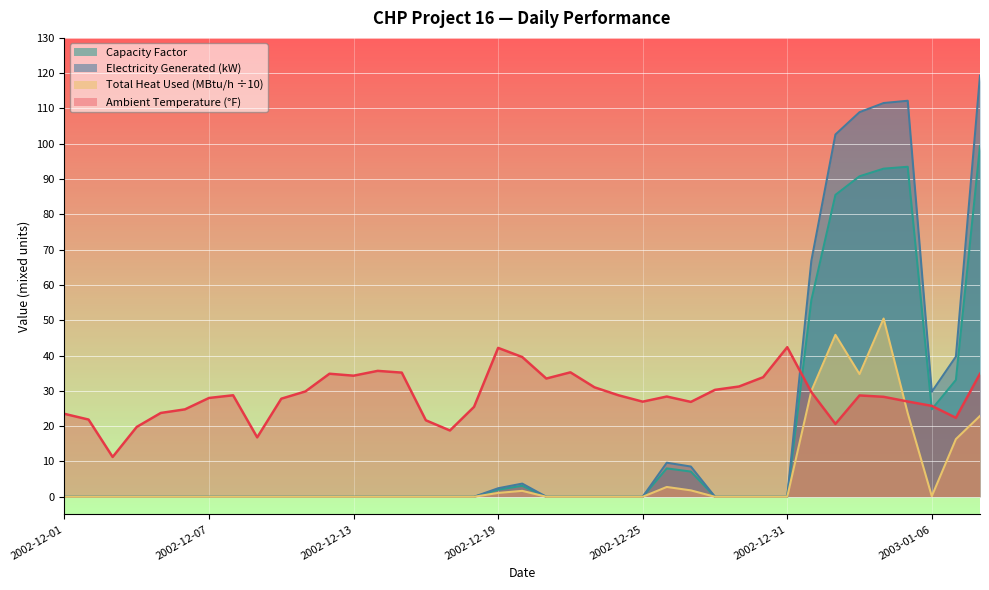

What is the change in value from 2002-12-22 to 2002-12-27?

-8.4